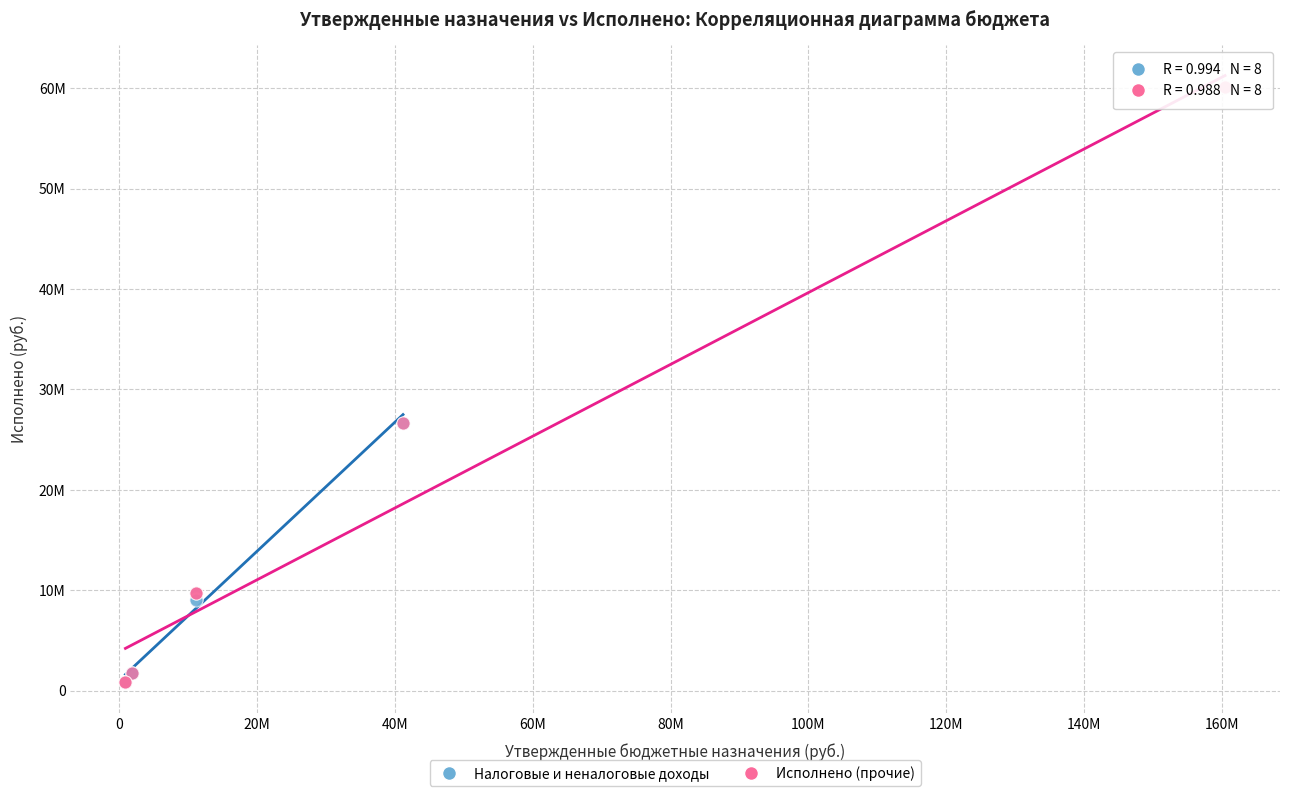

What are all the series names shown in the legend?

Налоговые и неналоговые доходы, Исполнено (прочие)